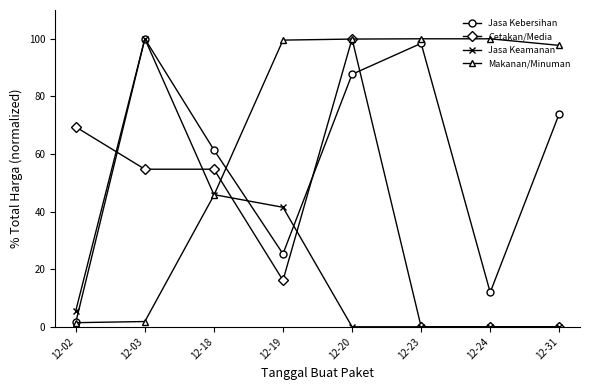

At which category does Jasa Keamanan reach its first local peak?

12-03